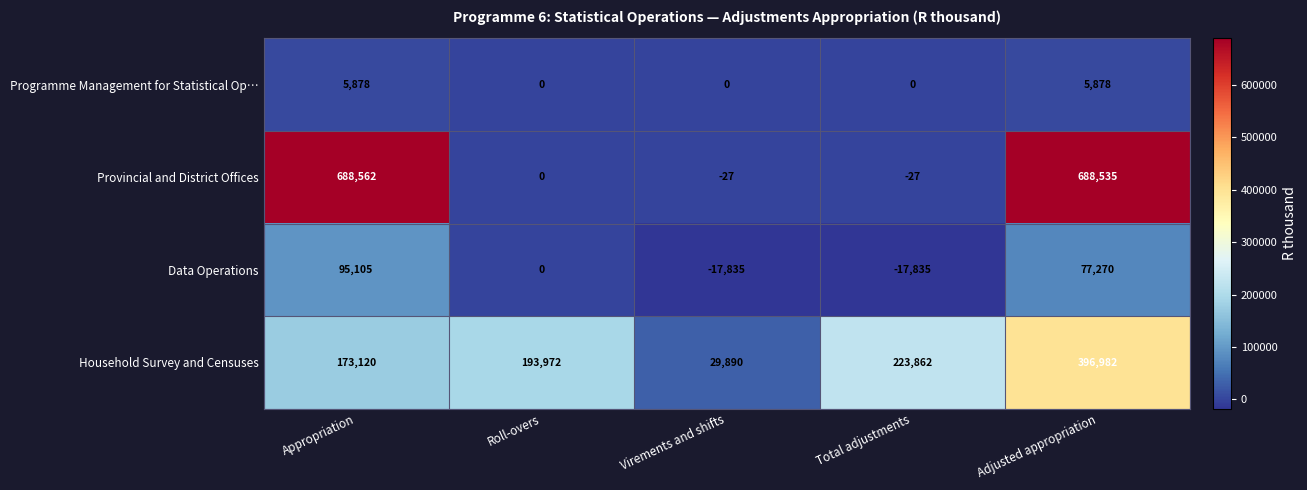

What is the highest value of the Household Survey and Censuses series?

396982